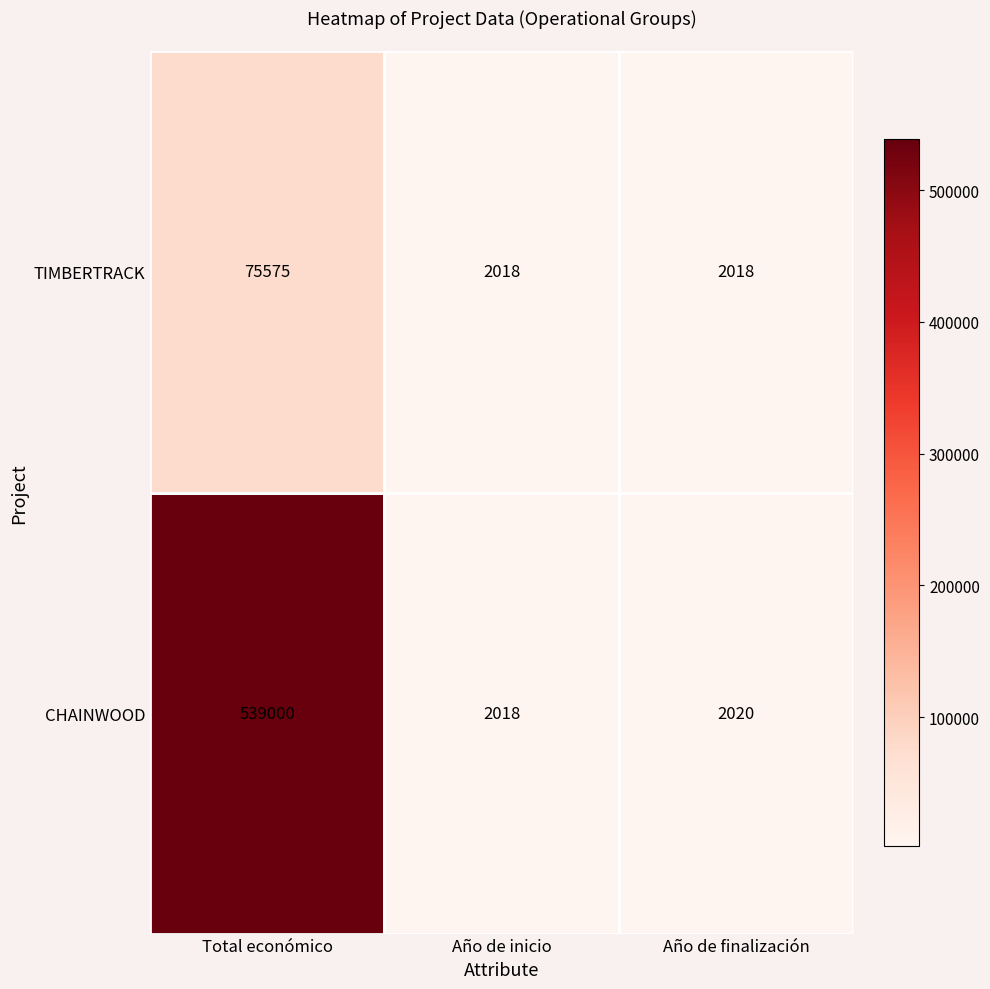

What is the difference between the maximum and minimum values in the CHAINWOOD series?

536982